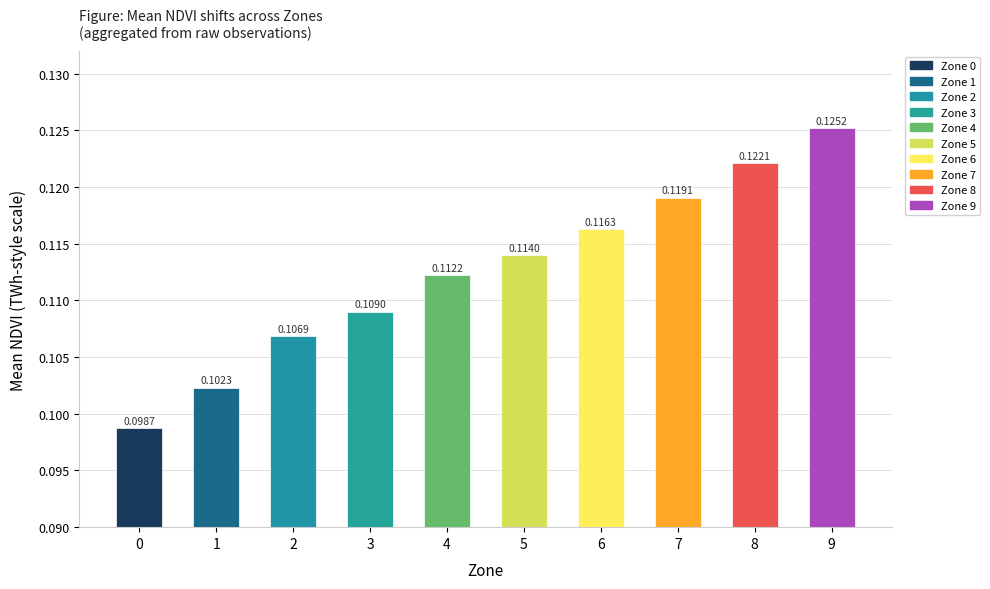

List the labels in order of value, smallest first.

0, 1, 2, 3, 4, 5, 6, 7, 8, 9